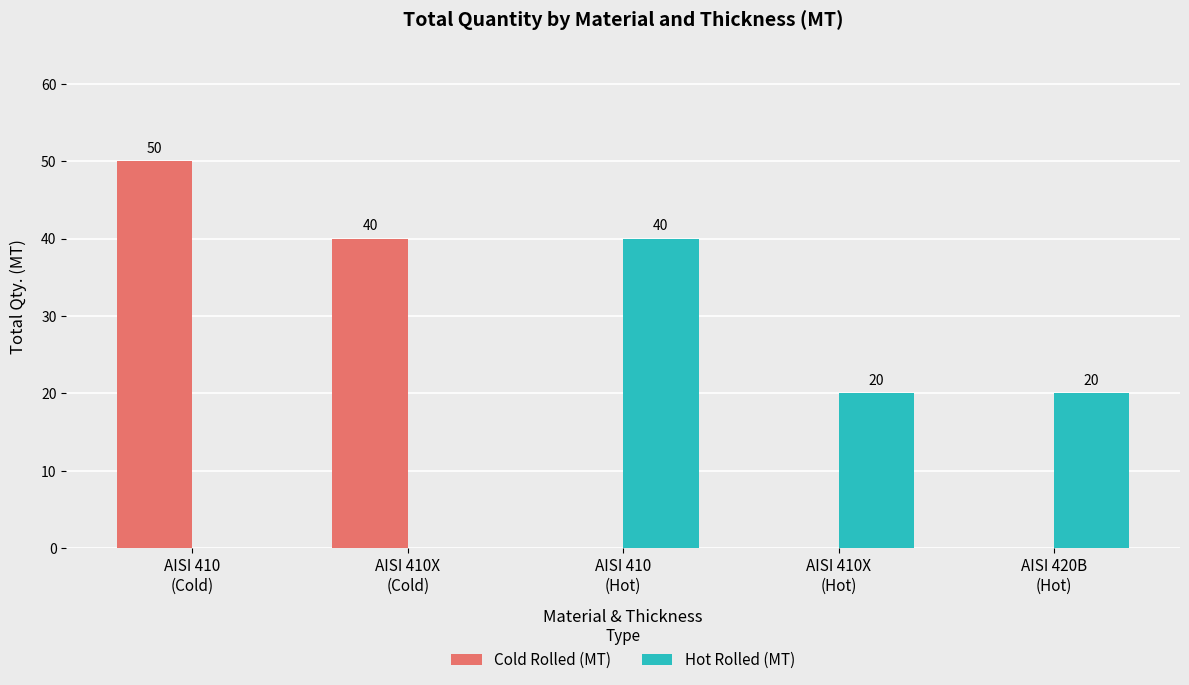

Where is Cold Rolled (MT) nearest to the value 25?

AISI 410X
(Cold)